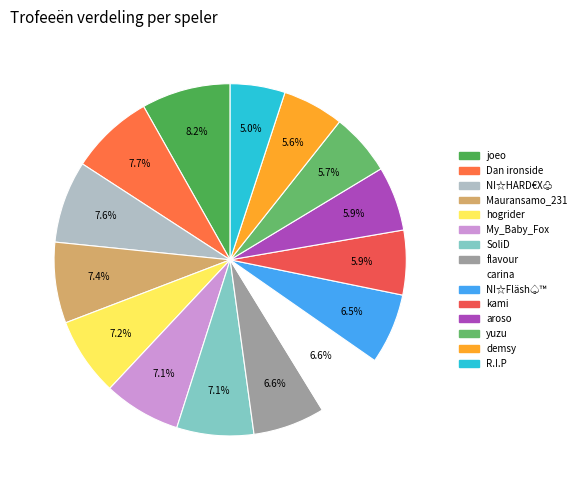

Which slice is the smallest?

R.I.P